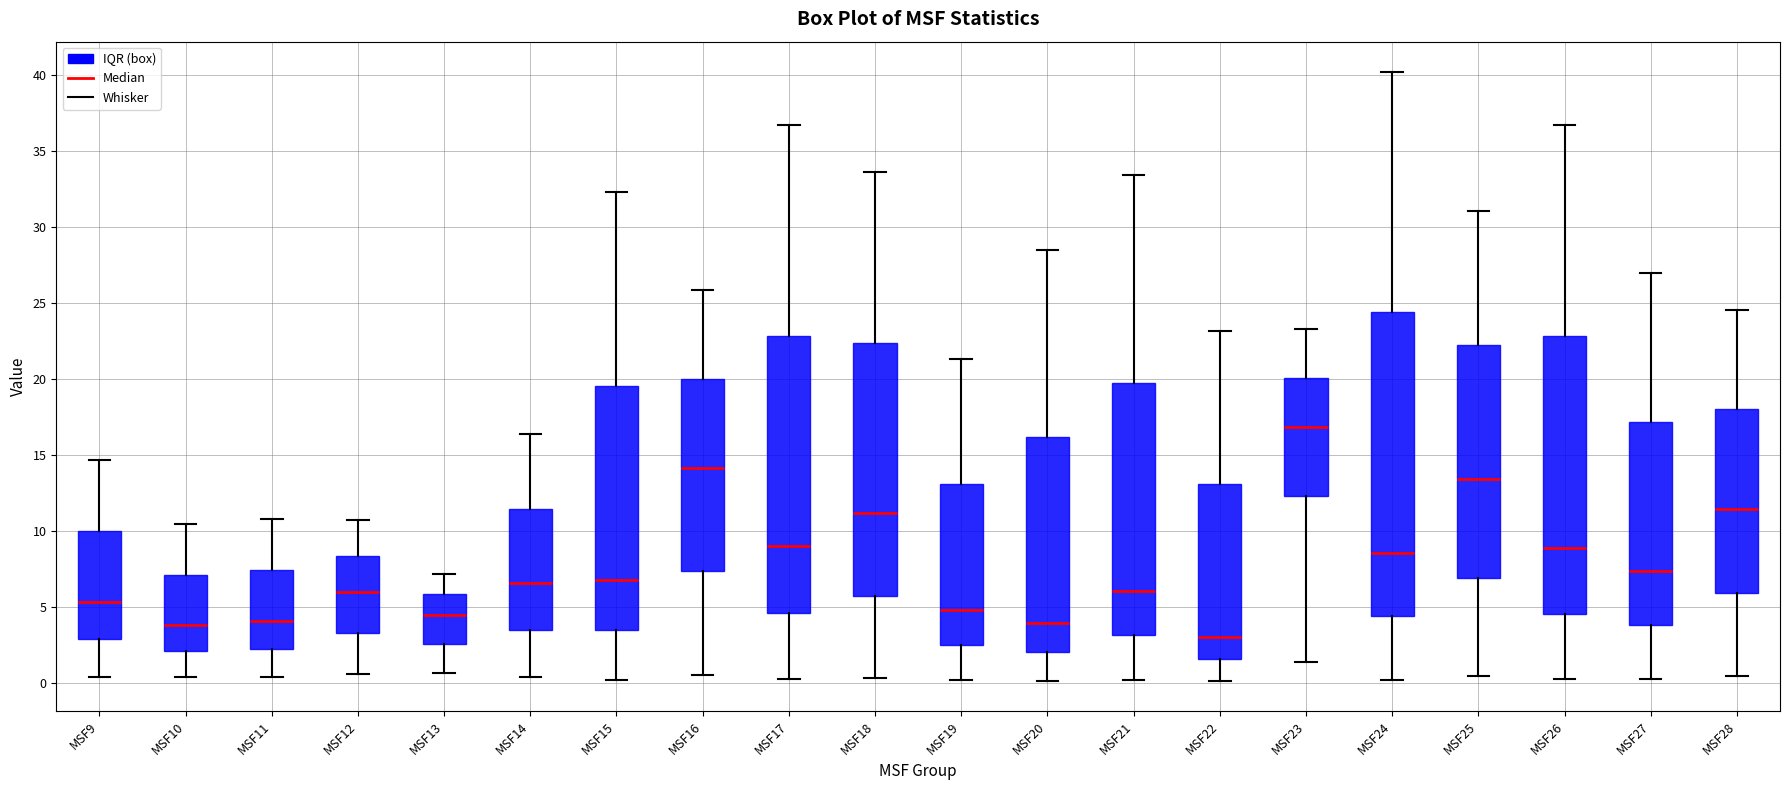

Reading left to right, transcribe this box plot: for each box, give where its median line is, the range the box spans, and where its two whiskers end, as read against the y-axis. The values are not printed on the chart, so give them approximately, as read against the axis.

MSF9: median 5.5, box 3.0 to 10.0, whiskers 0.5 to 14.5
MSF10: median 4.0, box 2.0 to 7.0, whiskers 0.5 to 10.5
MSF11: median 4.0, box 2.0 to 7.5, whiskers 0.5 to 11.0
MSF12: median 6.0, box 3.5 to 8.5, whiskers 0.5 to 11.0
MSF13: median 4.5, box 2.5 to 6.0, whiskers 0.5 to 7.0
MSF14: median 6.5, box 3.5 to 11.5, whiskers 0.5 to 16.5
MSF15: median 7.0, box 3.5 to 19.5, whiskers 0.0 to 32.5
MSF16: median 14.0, box 7.5 to 20.0, whiskers 0.5 to 26.0
MSF17: median 9.0, box 4.5 to 23.0, whiskers 0.0 to 36.5
MSF18: median 11.0, box 6.0 to 22.5, whiskers 0.5 to 33.5
MSF19: median 5.0, box 2.5 to 13.0, whiskers 0.0 to 21.5
MSF20: median 4.0, box 2.0 to 16.0, whiskers 0.0 to 28.5
MSF21: median 6.0, box 3.0 to 20.0, whiskers 0.0 to 33.5
MSF22: median 3.0, box 1.5 to 13.0, whiskers 0.0 to 23.0
MSF23: median 17.0, box 12.5 to 20.0, whiskers 1.5 to 23.5
MSF24: median 8.5, box 4.5 to 24.5, whiskers 0.0 to 40.0
MSF25: median 13.5, box 7.0 to 22.0, whiskers 0.5 to 31.0
MSF26: median 9.0, box 4.5 to 23.0, whiskers 0.0 to 36.5
MSF27: median 7.5, box 4.0 to 17.0, whiskers 0.5 to 27.0
MSF28: median 11.5, box 6.0 to 18.0, whiskers 0.5 to 24.5